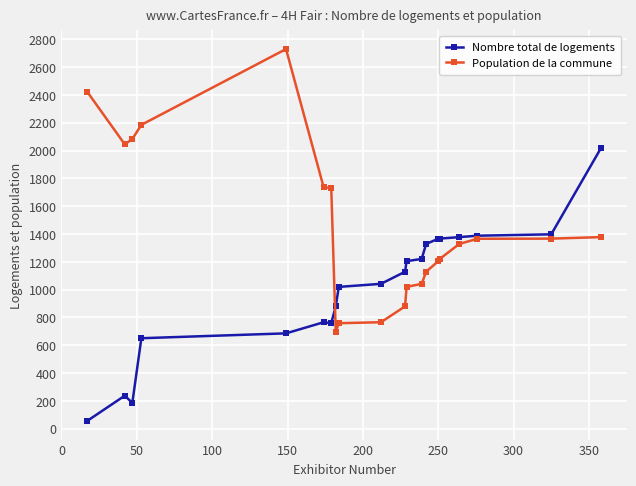

List the series in order of their overall mean, highest first.

Population de la commune, Nombre total de logements